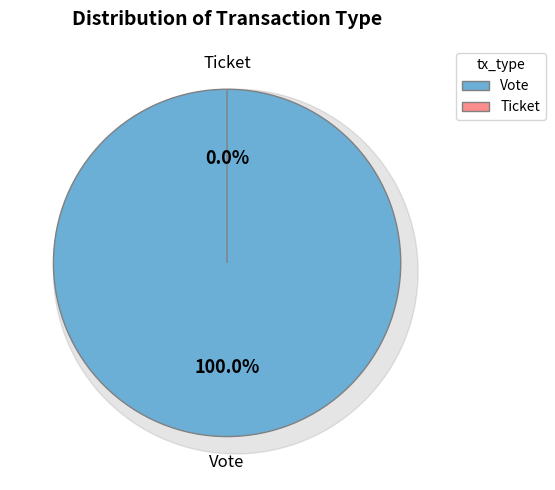

Which slice represents more than half of the pie?

Vote